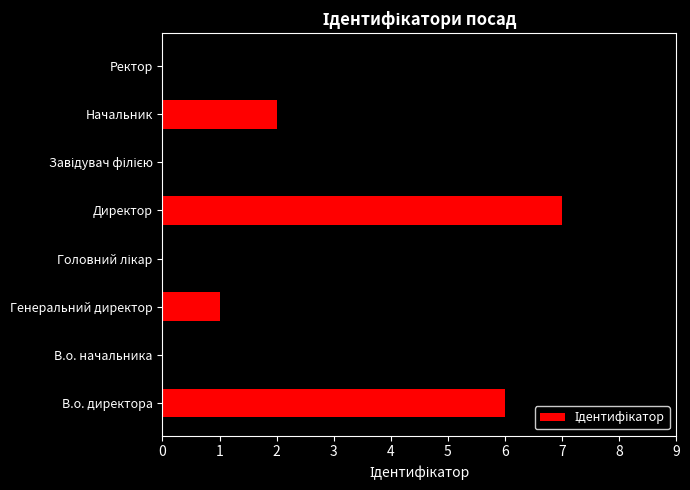

Is it true that the value at Начальник is 2?

True